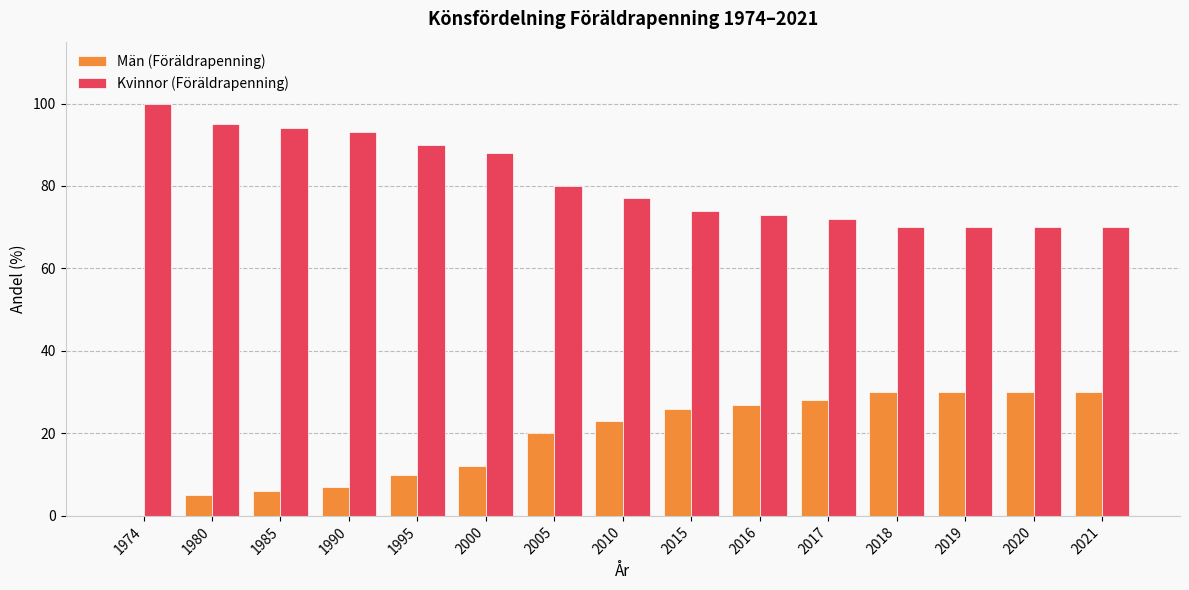

What is the greatest value displayed?

100